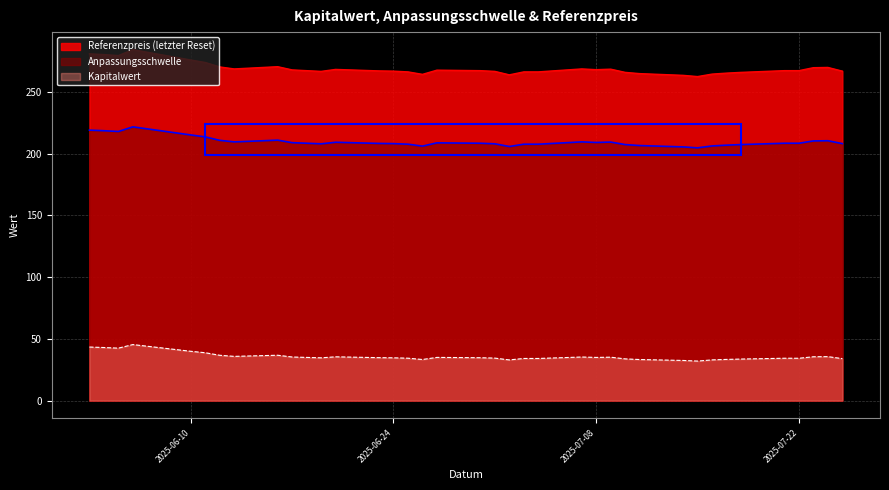

How many lines are shown in the chart?

3